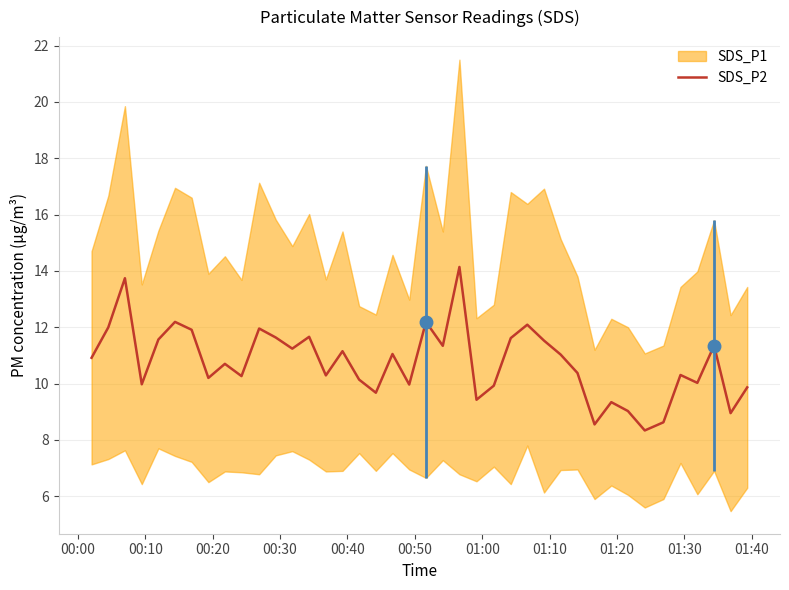

What is the lowest value of the SDS_P2 series?

8.3